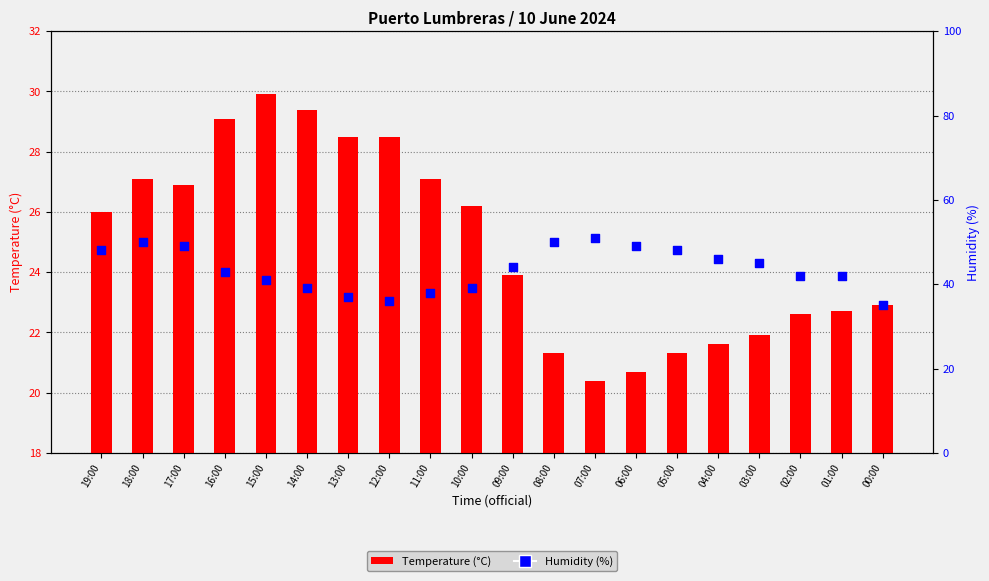

At how many categories does at least one series exceed 37?

17